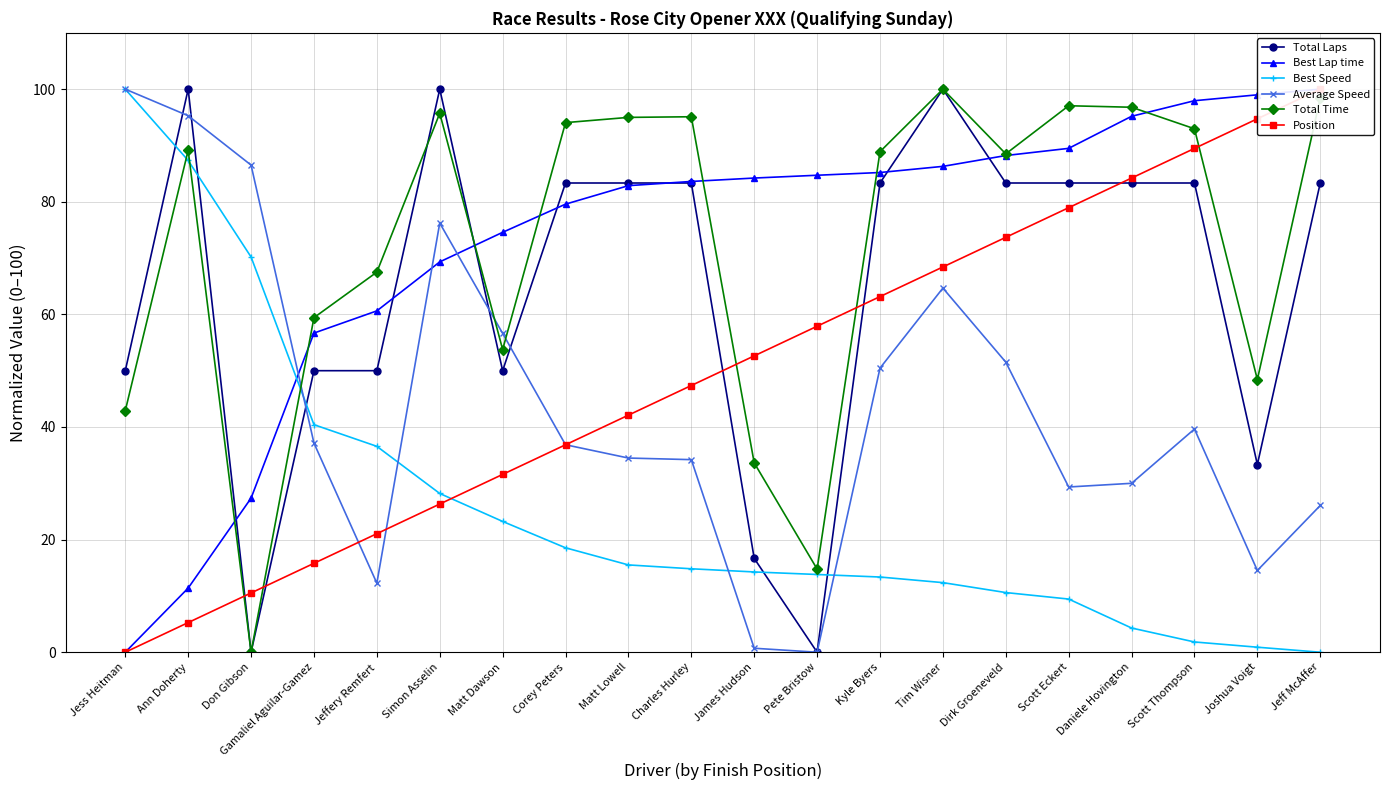

Rank the series at Scott Thompson from lowest to highest value.

Best Speed, Average Speed, Total Laps, Position, Total Time, Best Lap time